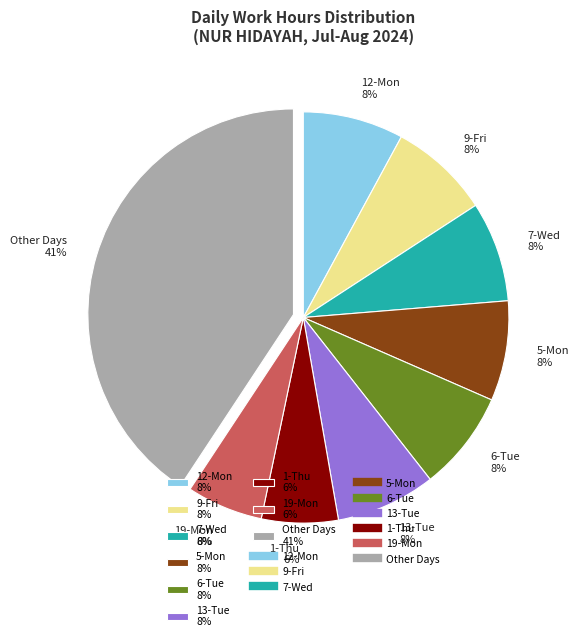

Does any single category account for the majority?

No